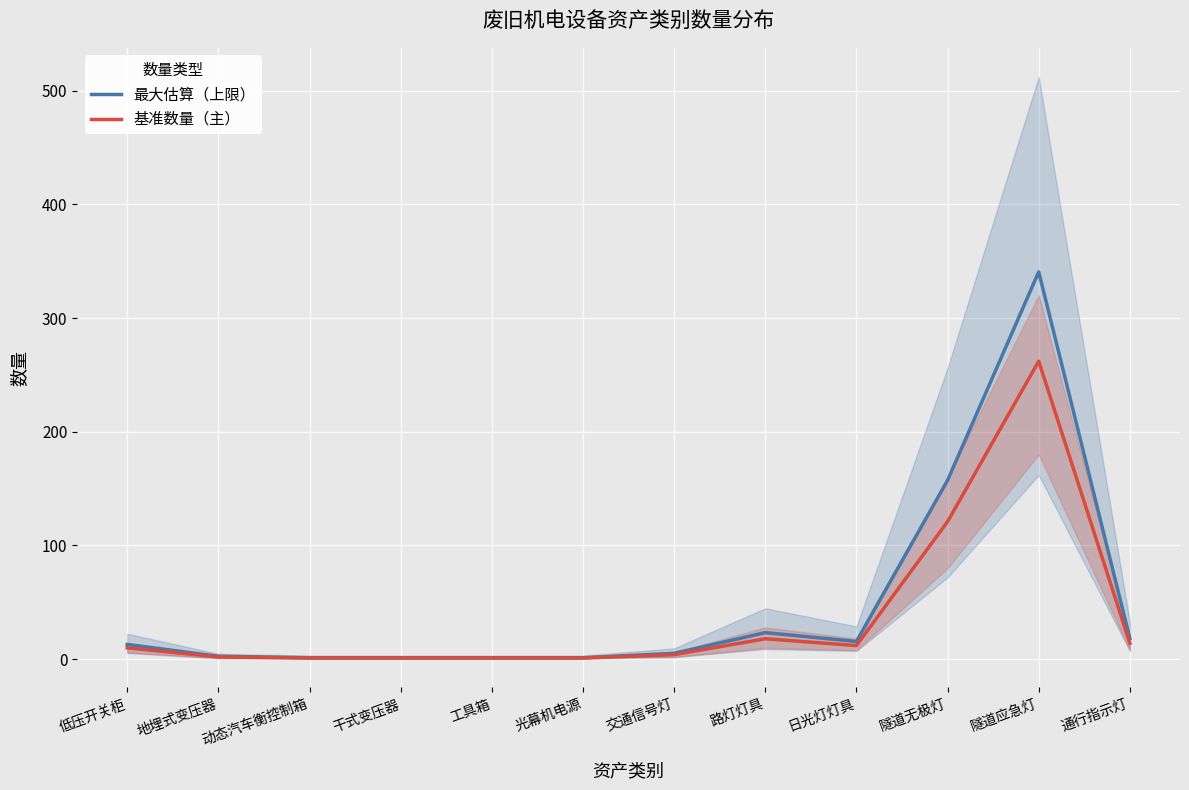

True or false: 最大估算（上限） and 基准数量（主） intersect in this chart.

False